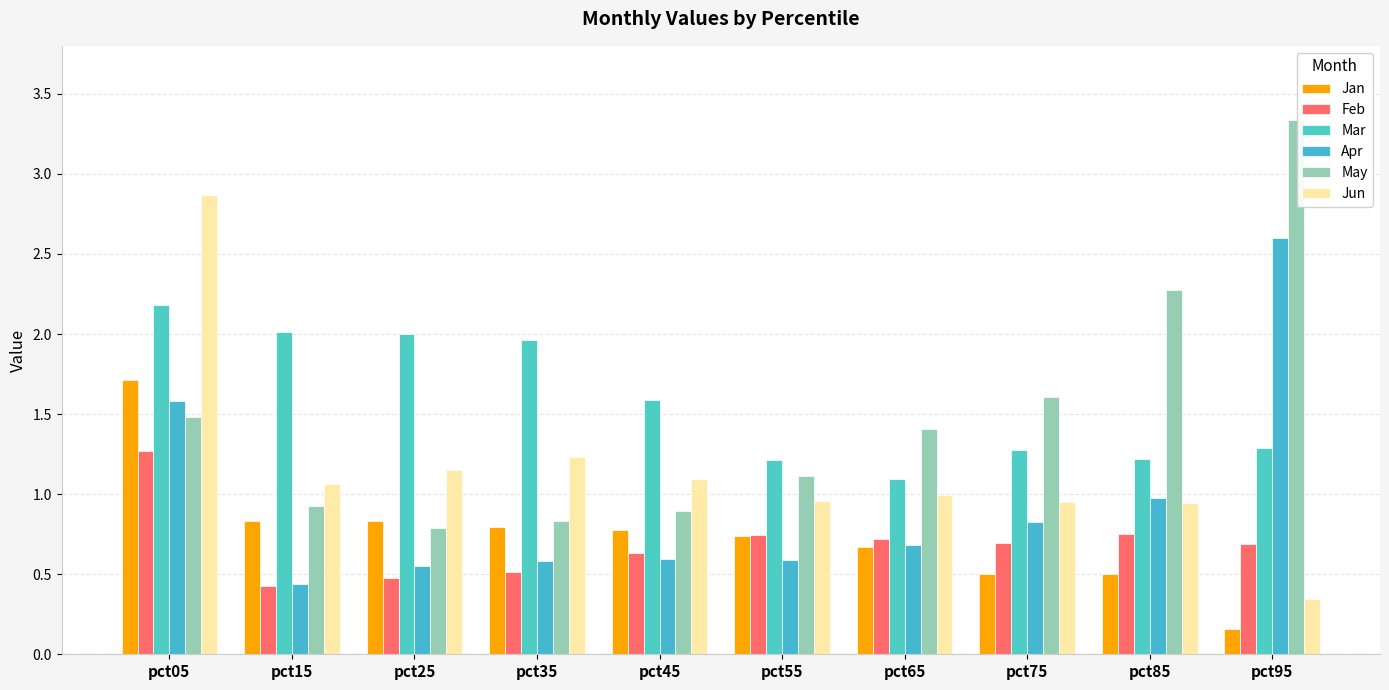

What is the approximate value of Feb at pct35?

0.5